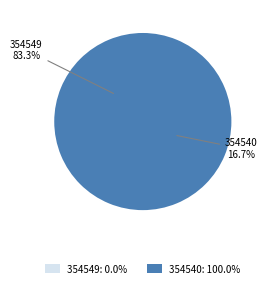

Which slice is the smallest?

354549